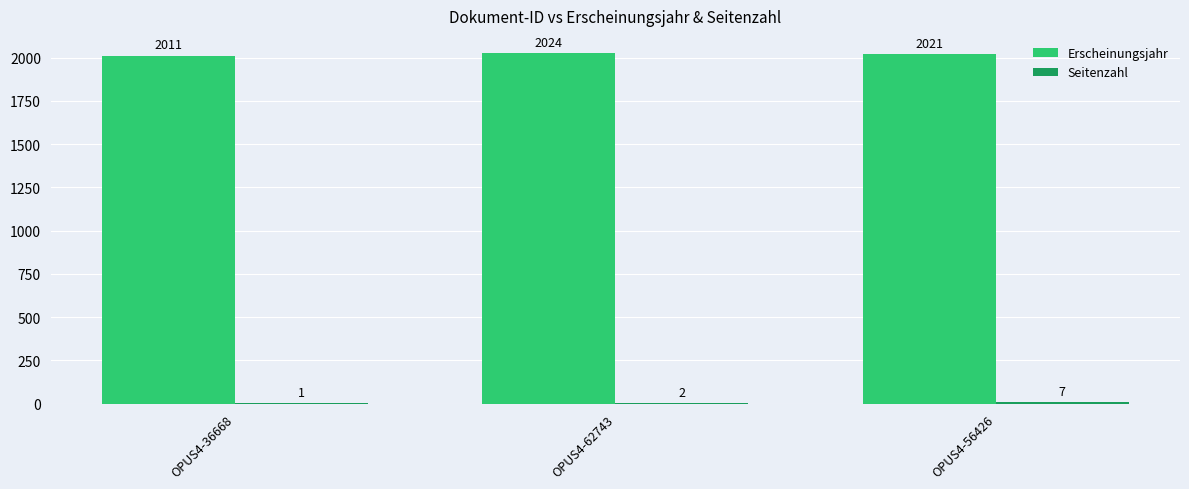

What is the highest value of the Erscheinungsjahr series?

2024